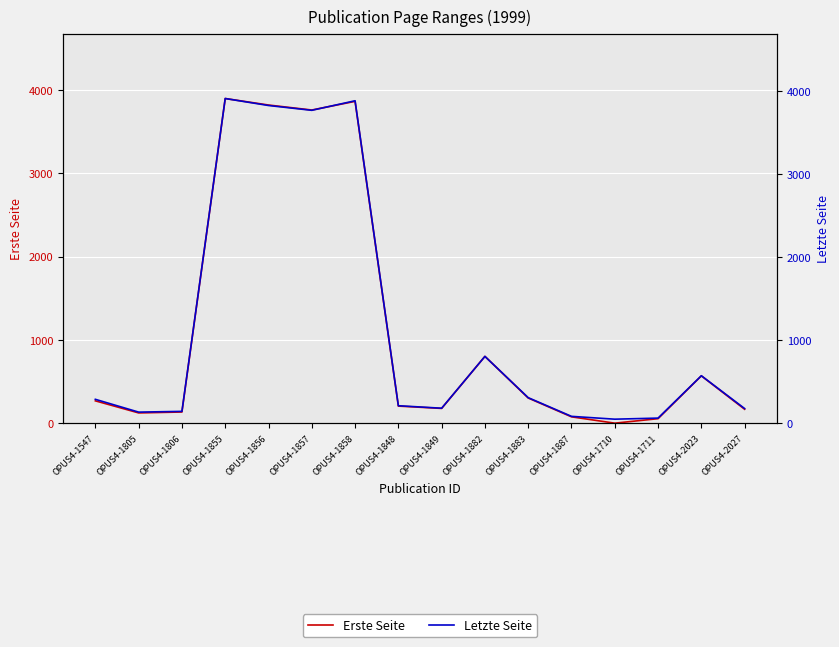

Reading left to right, what are all the values shown in this chart?

Erste Seite: 269	124	135	3899	3821	3761	3865	206	178	803	303	77	1	55	569	168
Letzte Seite: 288	134	143	3910	3826	3768	3883	211	181	805	308	83	49	62	572	177